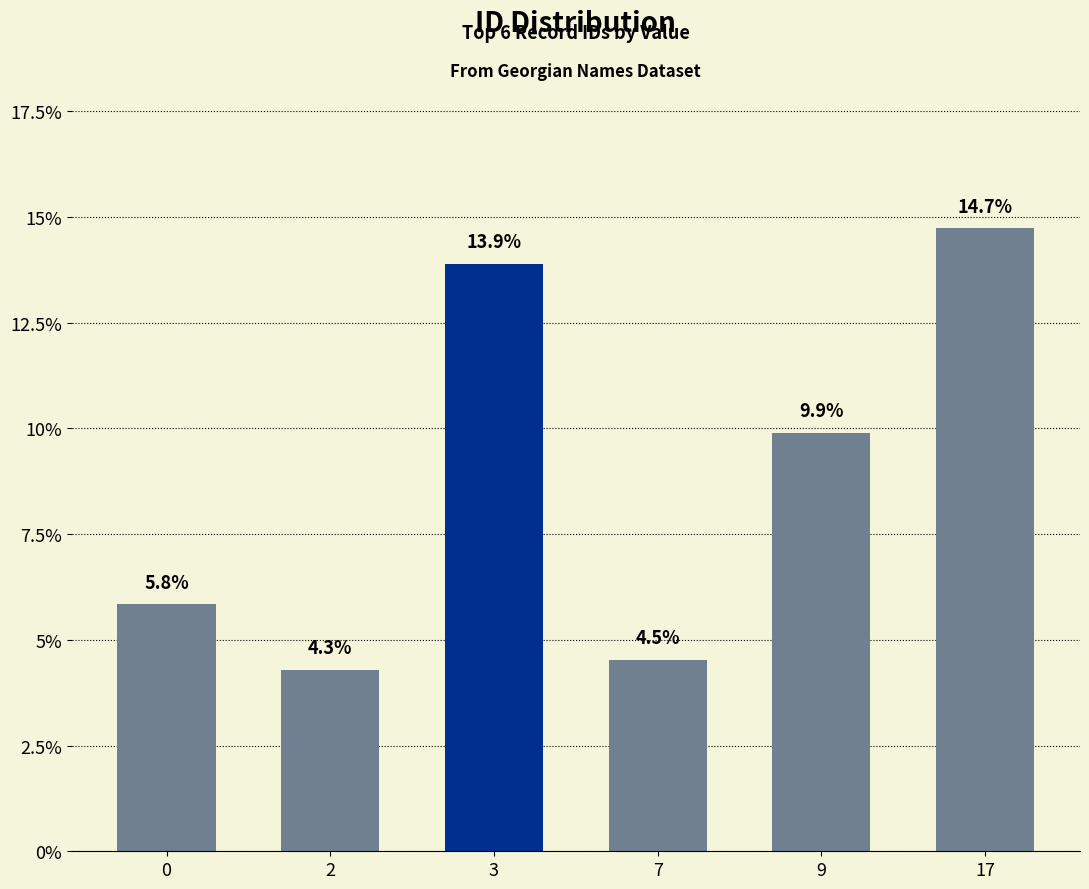

The value at 3 is 5.3. True or false?

False